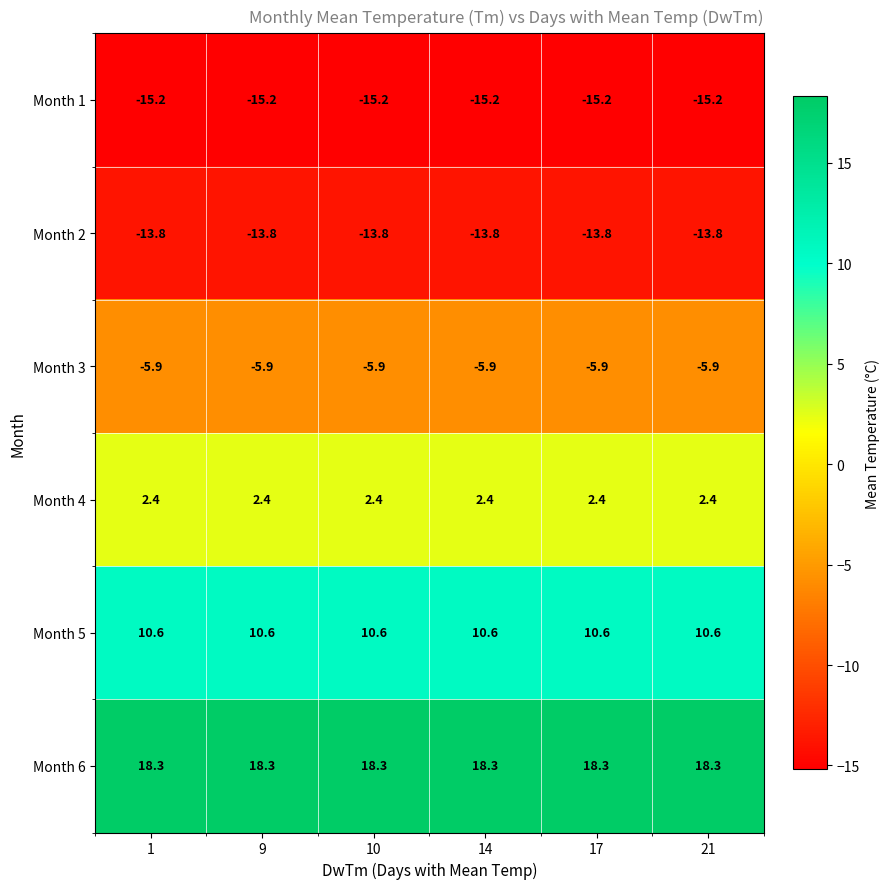

The Month 5 series shows 17.9 at 9. True or false?

False